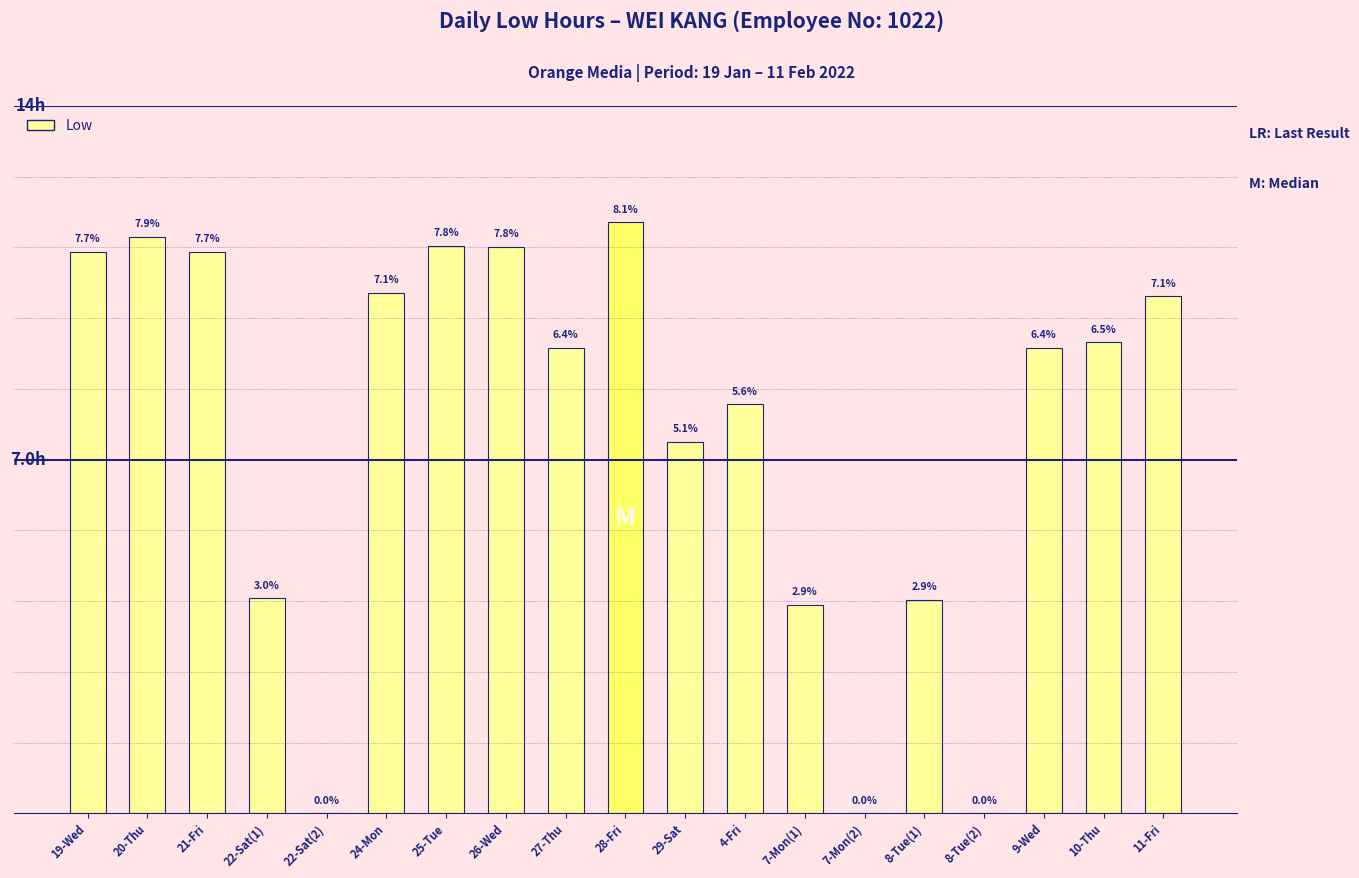

What position from the left is 10-Thu?

18